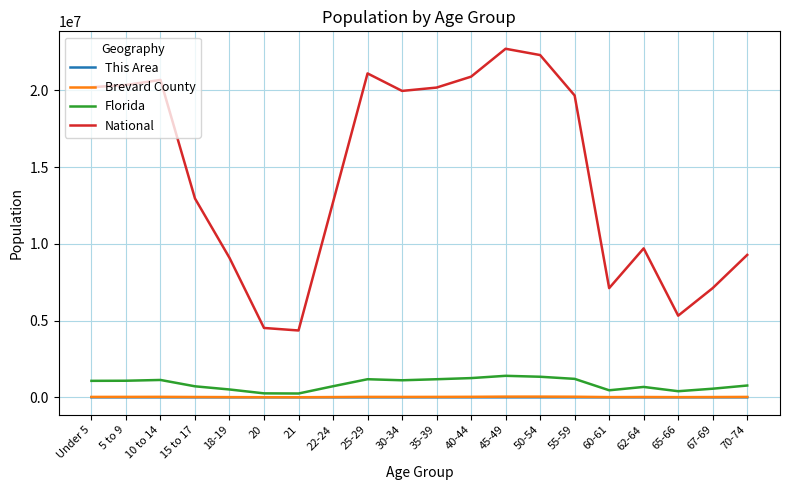

How many distinct data groups are displayed?

4